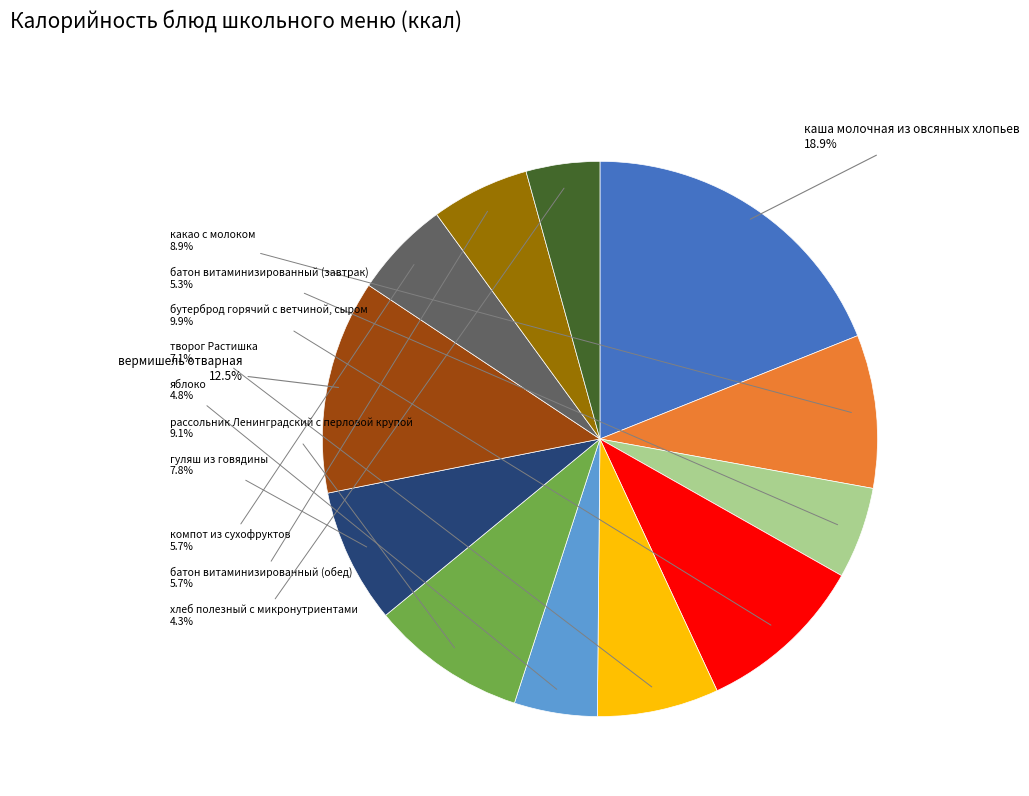

Does any single category account for the majority?

No